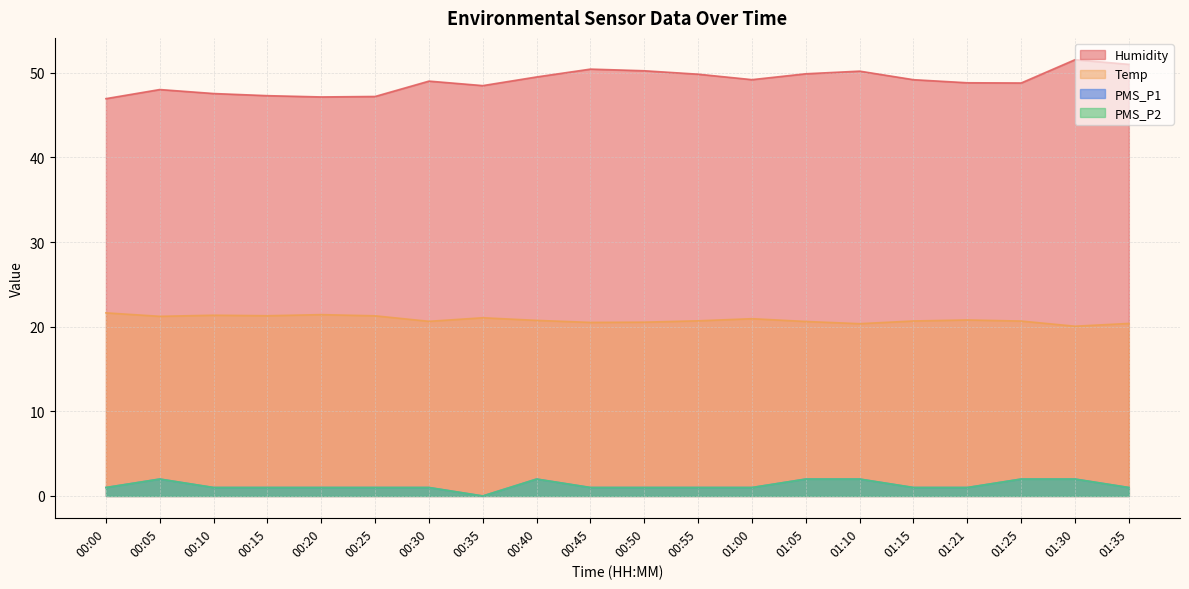

What is the value of the Humidity point at the 7th from the left?

49.0